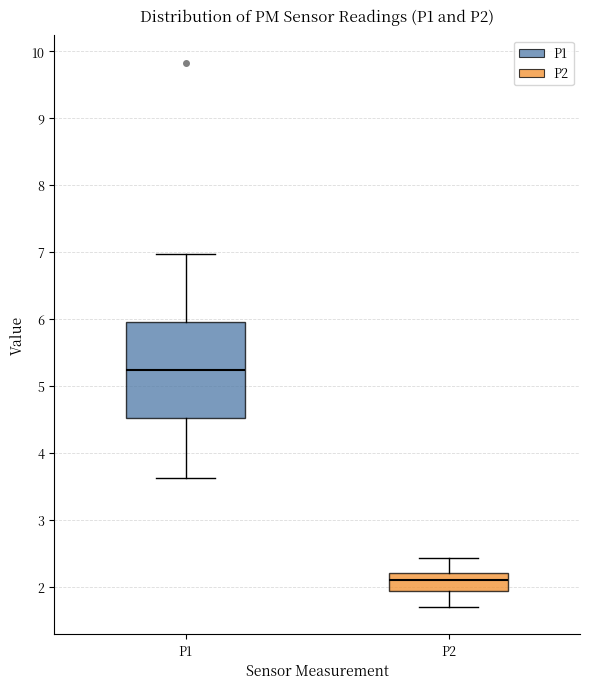

Comparing the boxes themselves (not the whiskers), which one is the tallest?

P1